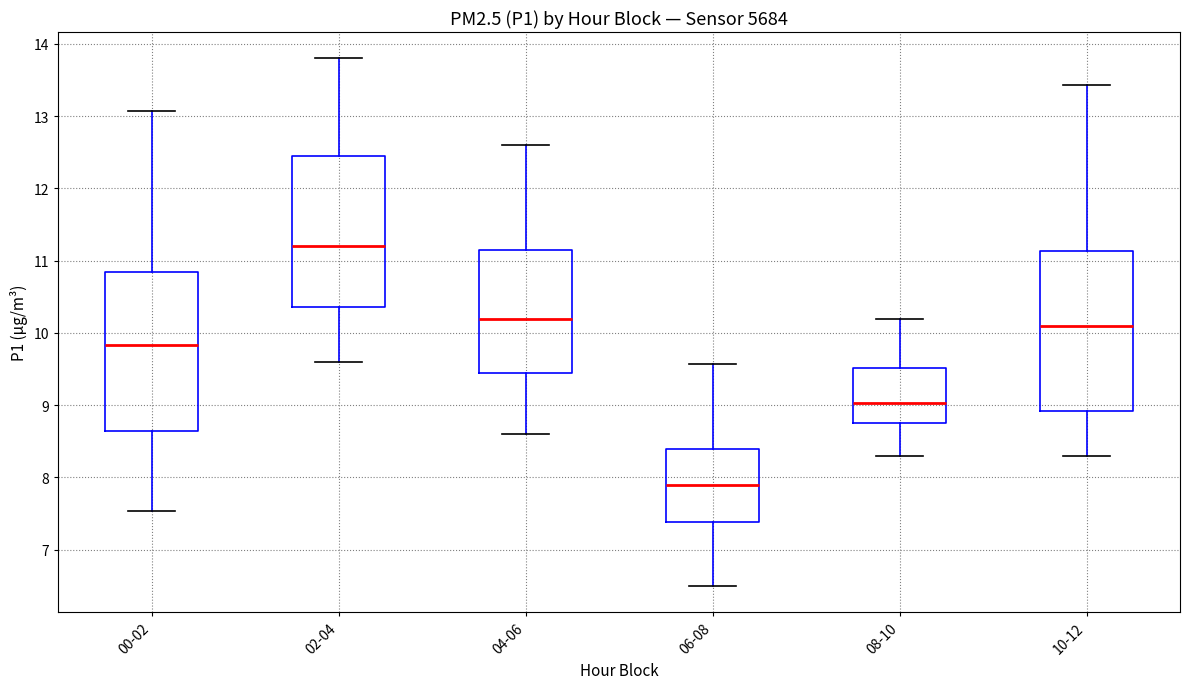

Reading left to right, transcribe this box plot: for each box, give where its median line is, the range the box spans, and where its two whiskers end, as read against the y-axis. The values are not printed on the chart, so give them approximately, as read against the axis.

00-02: median 9.8, box 8.7 to 10.9, whiskers 7.5 to 13.1
02-04: median 11.2, box 10.4 to 12.5, whiskers 9.6 to 13.8
04-06: median 10.2, box 9.5 to 11.2, whiskers 8.6 to 12.6
06-08: median 7.9, box 7.4 to 8.4, whiskers 6.5 to 9.6
08-10: median 9.0, box 8.8 to 9.5, whiskers 8.3 to 10.2
10-12: median 10.1, box 8.9 to 11.1, whiskers 8.3 to 13.4